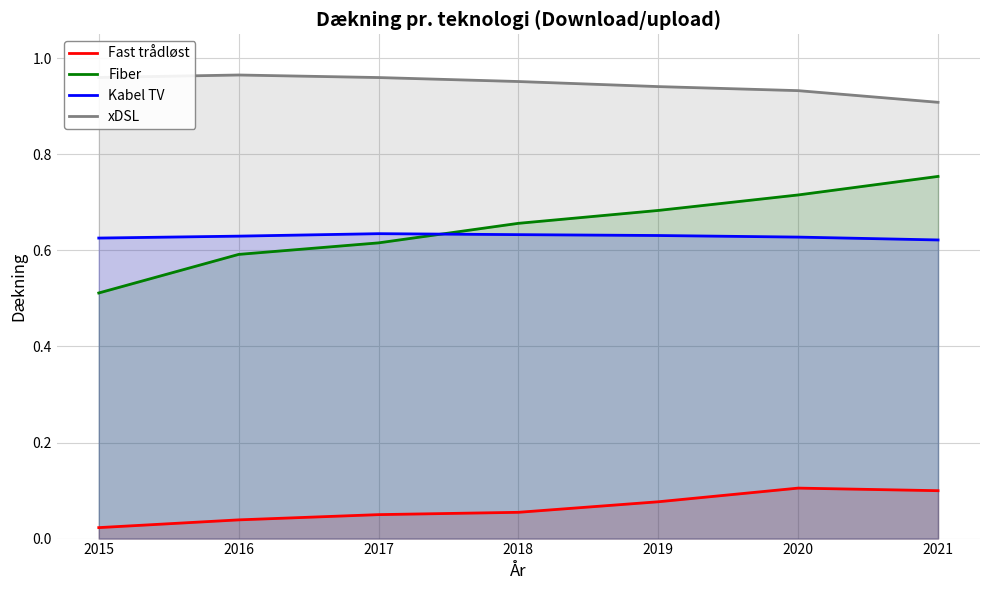

What are all the series names shown in the legend?

Fast trådløst, Fiber, Kabel TV, xDSL